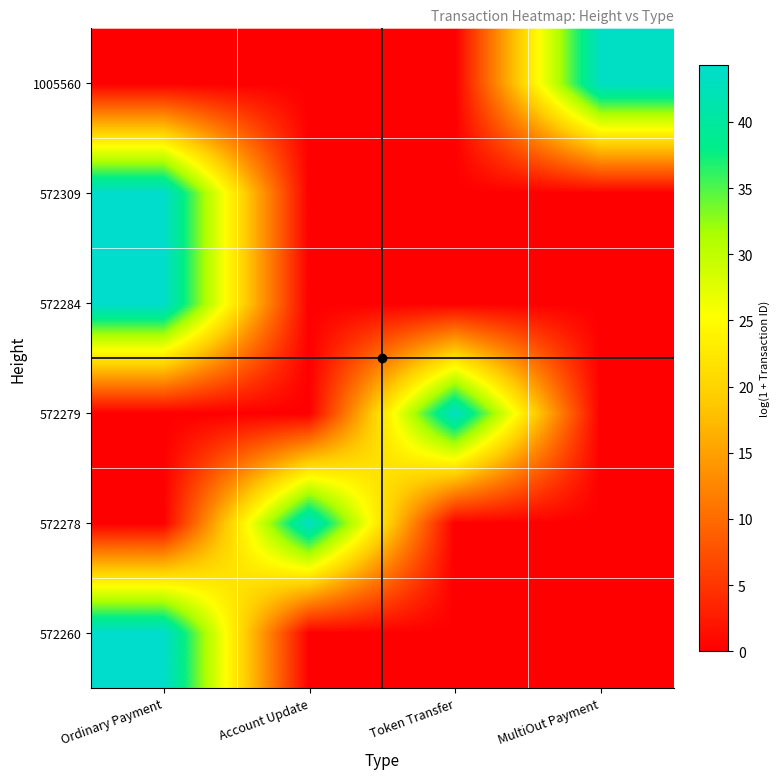

At which category is the sum across all series the highest?

Ordinary Payment